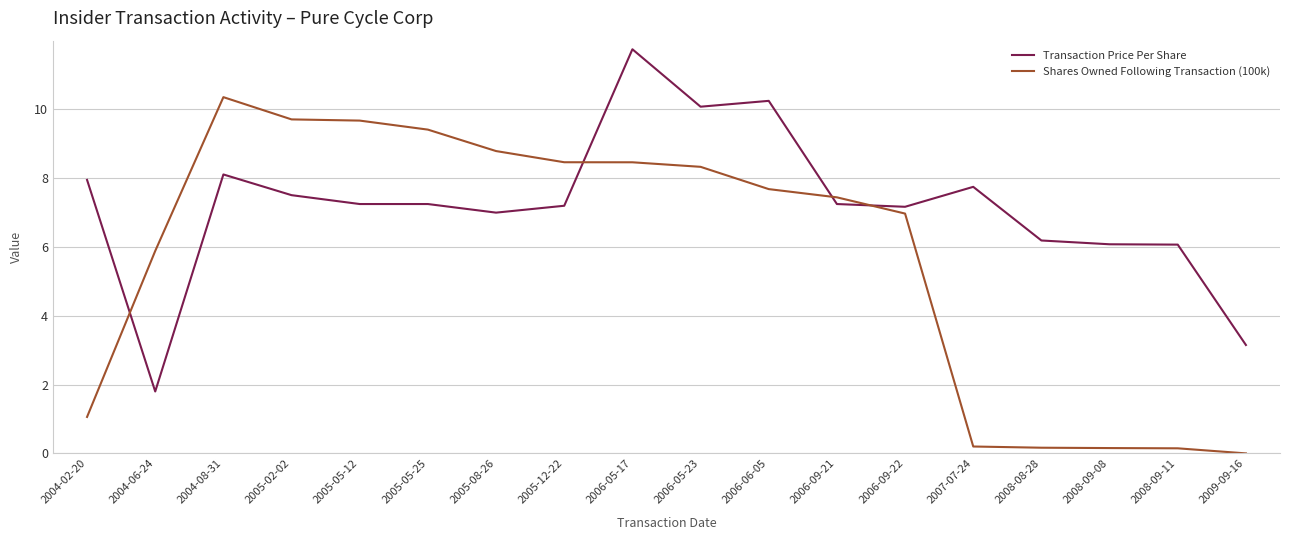

What is the greatest value displayed?

11.8